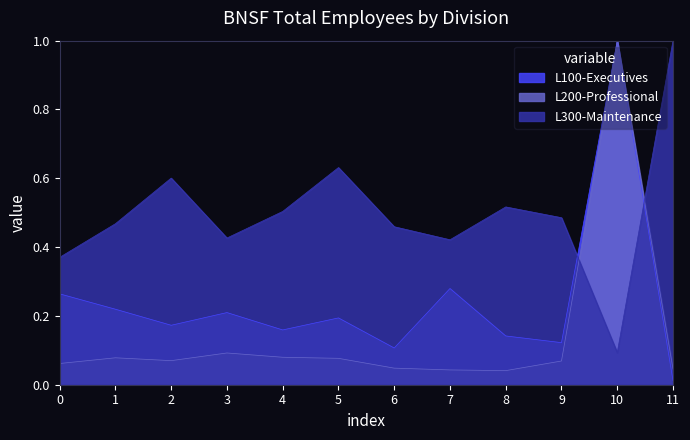

At which label is L300-Maintenance closest to 0?

10